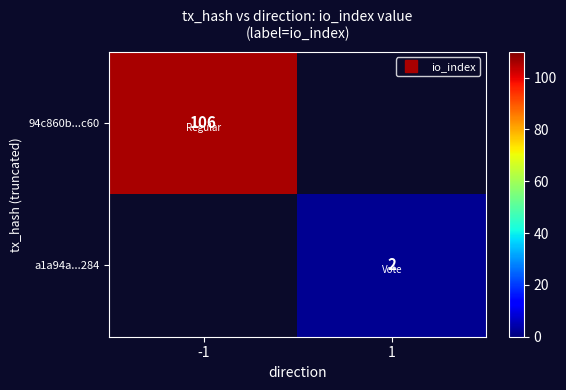

Is the value of a1a94a...284 at 1 greater than the value of 94c860b...c60 at 1?

No